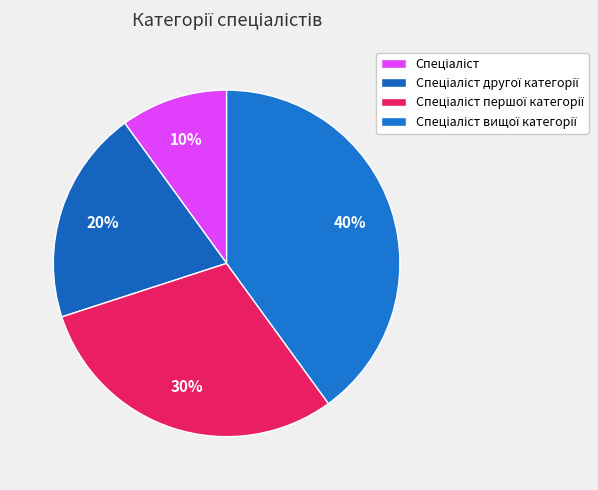

Rank the categories by value from lowest to highest.

Спеціаліст, Спеціаліст другої категорії, Спеціаліст першої категорії, Спеціаліст вищої категорії